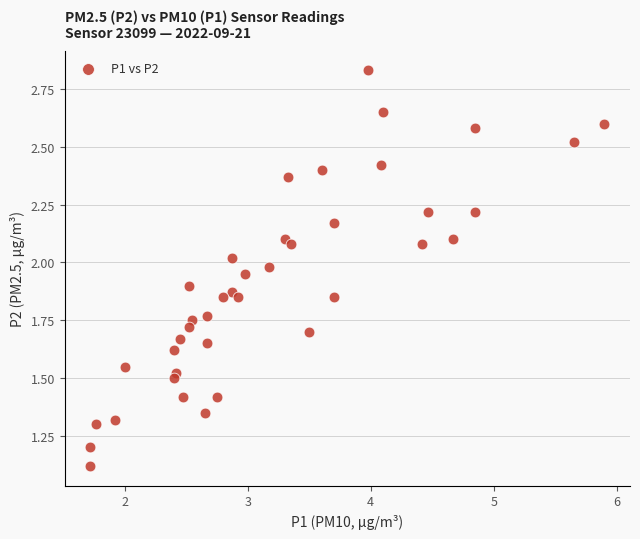

What is the range of X values (max minus min)?

4.2